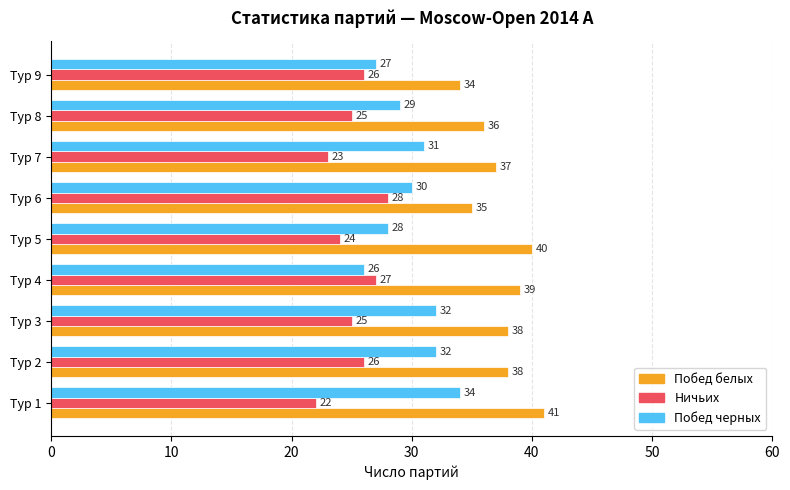

Where is Побед белых nearest to the value 37?

Тур 7